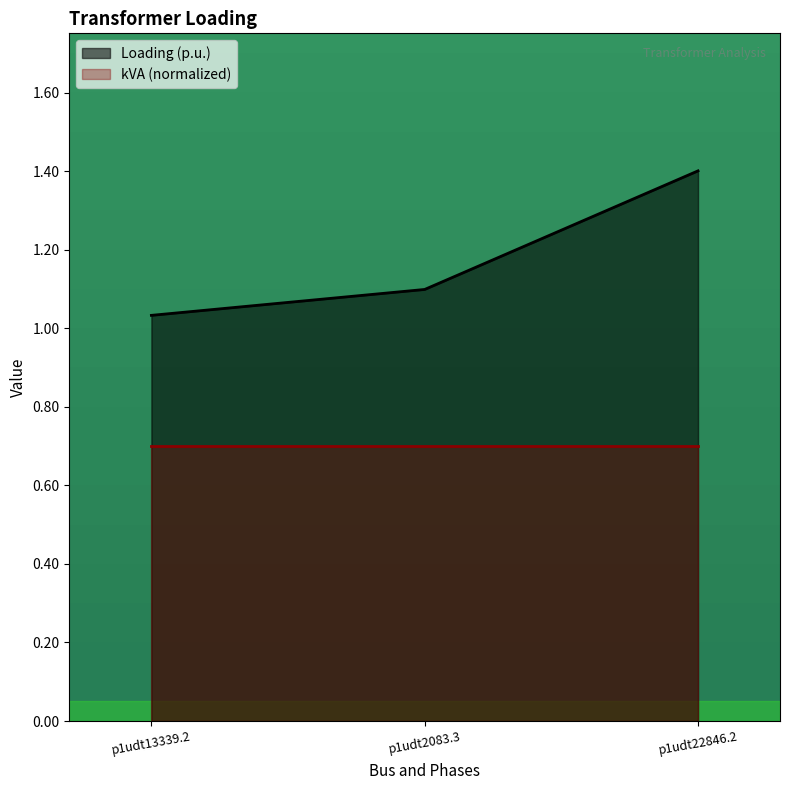

What is the difference between the second highest and minimum values?

0.1